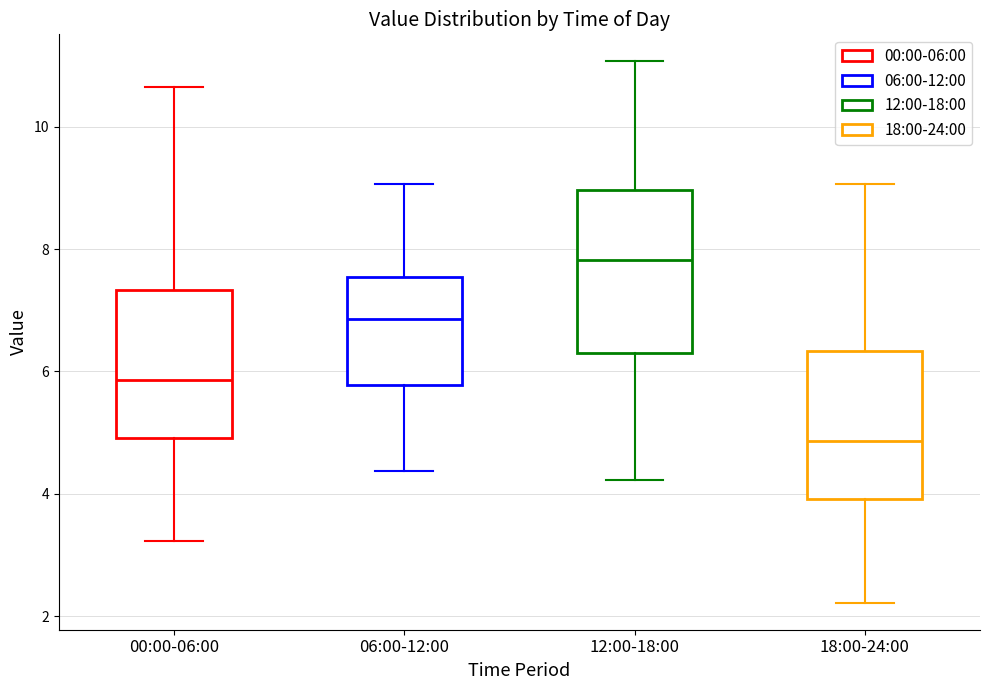

Reading left to right, read every box against the y-axis: the position of its median line, the range the box covers, and the ends of its whiskers. The values are not printed on the chart, so give them approximately, as read against the axis.

00:00-06:00: median 5.8, box 5.0 to 7.4, whiskers 3.2 to 10.6
06:00-12:00: median 6.8, box 5.8 to 7.6, whiskers 4.4 to 9.0
12:00-18:00: median 7.8, box 6.2 to 9.0, whiskers 4.2 to 11.0
18:00-24:00: median 4.8, box 4.0 to 6.4, whiskers 2.2 to 9.0